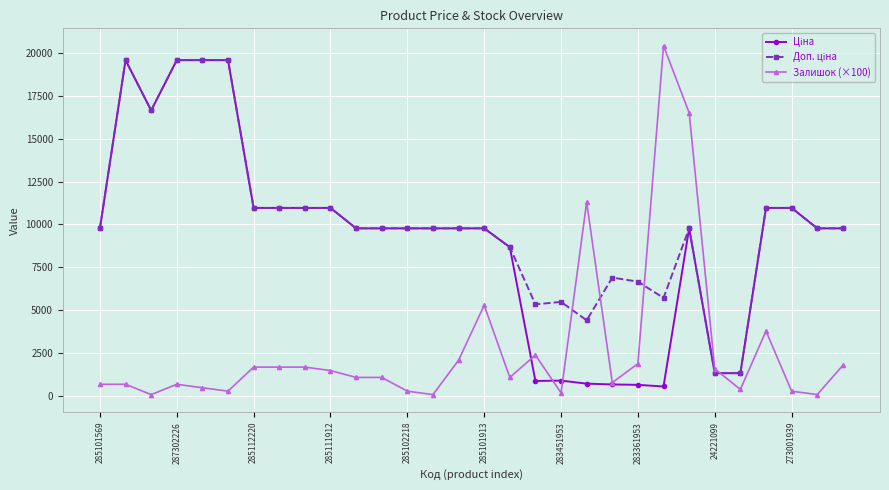

What is the greatest value displayed?

20400.0